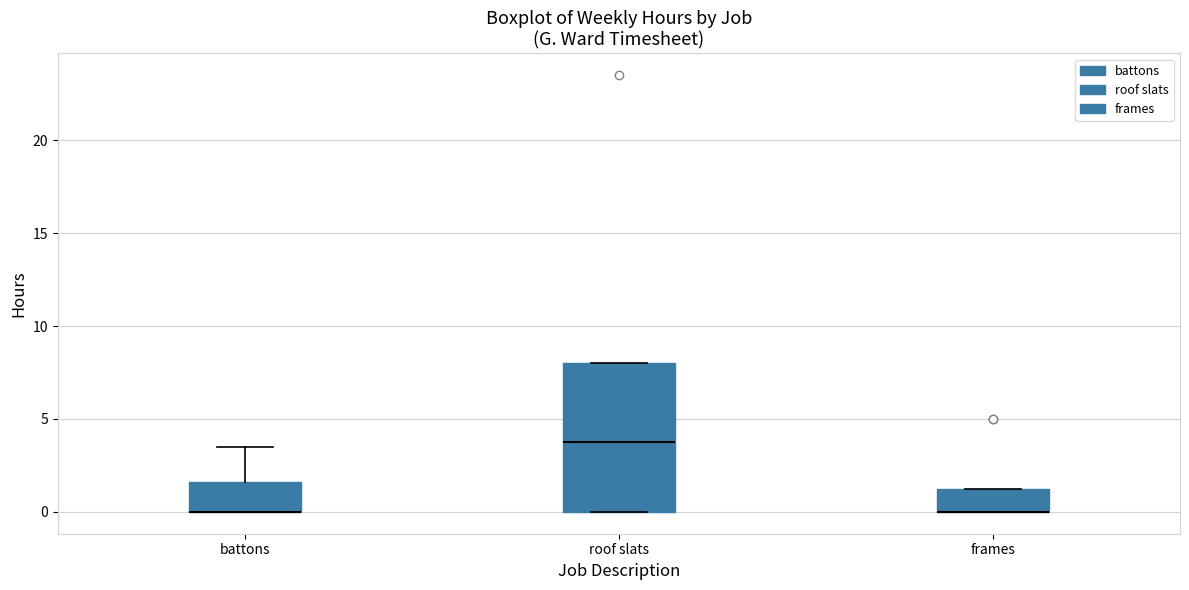

Comparing the boxes themselves (not the whiskers), which one is the tallest?

roof slats